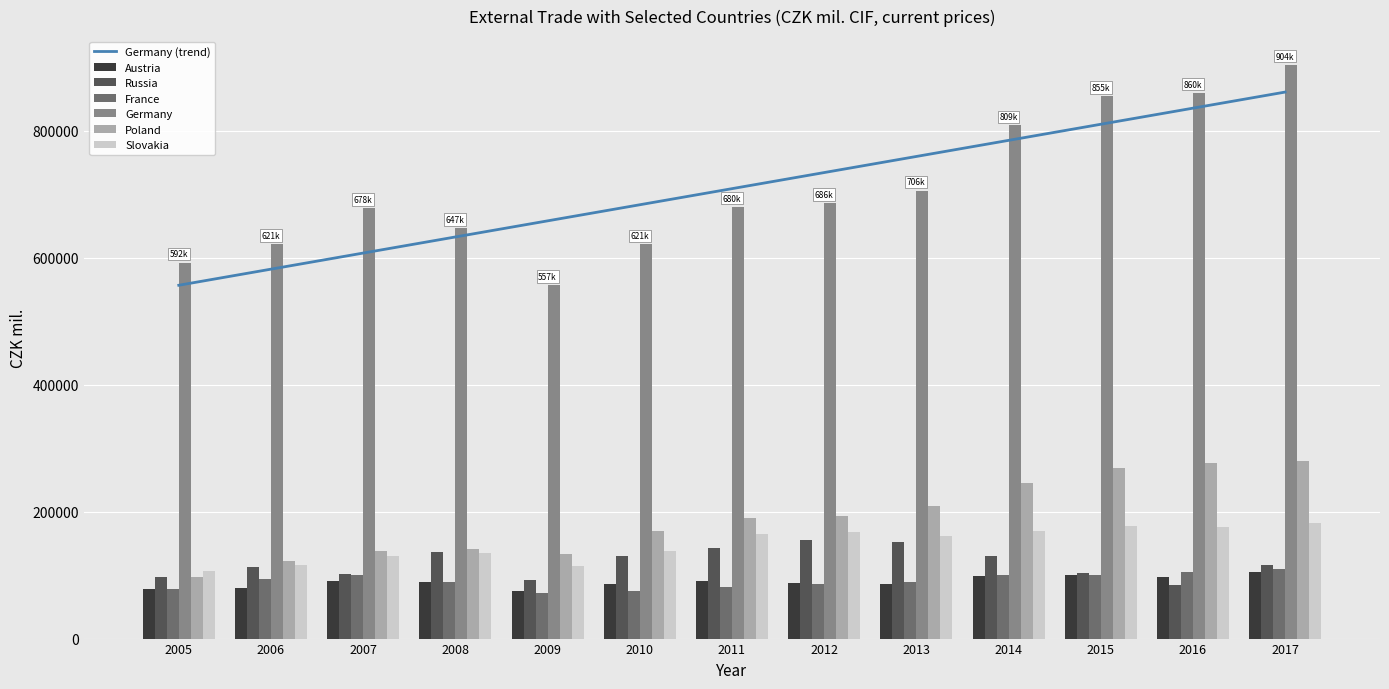

Reading left to right, list all the values displayed in this chart.

Austria: 2005=78200.0	2006=80319.2	2007=91407.8	2008=89327.1	2009=75565.6	2010=85342.2	2011=91220.6	2012=87614.8	2013=86053.8	2014=97933.7	2015=99593.0	2016=96671.0	2017=104360.0
Russia: 2005=97089.4	2006=113079.5	2007=102141.5	2008=136964.6	2009=93009.6	2010=130096.0	2011=142900.1	2012=154960.6	2013=152193.2	2014=129603.1	2015=103775.0	2016=83937.0	2017=116163.0
France: 2005=78161.5	2006=93316.3	2007=100820.1	2008=88623.0	2009=71046.6	2010=75537.9	2011=80989.0	2012=85717.3	2013=88813.3	2014=100701.4	2015=100098.0	2016=104392.0	2017=110150.0
Germany: 2005=592492.0	2006=621478.4	2007=678251.5	2008=646685.9	2009=557082.6	2010=621017.2	2011=680253.4	2012=686134.1	2013=705994.0	2014=808540.9	2015=854683.0	2016=860028.0	2017=904175.0
Poland: 2005=97824.4	2006=121963.1	2007=138257.6	2008=141647.3	2009=133289.8	2010=169183.1	2011=190100.4	2012=193893.6	2013=209640.1	2014=245860.8	2015=268268.0	2016=276205.0	2017=279394.0
Slovakia: 2005=107252.8	2006=116467.2	2007=129453.9	2008=134116.5	2009=114091.5	2010=138095.6	2011=164555.4	2012=167272.1	2013=160870.1	2014=169287.9	2015=176627.0	2016=175735.0	2017=182828.0